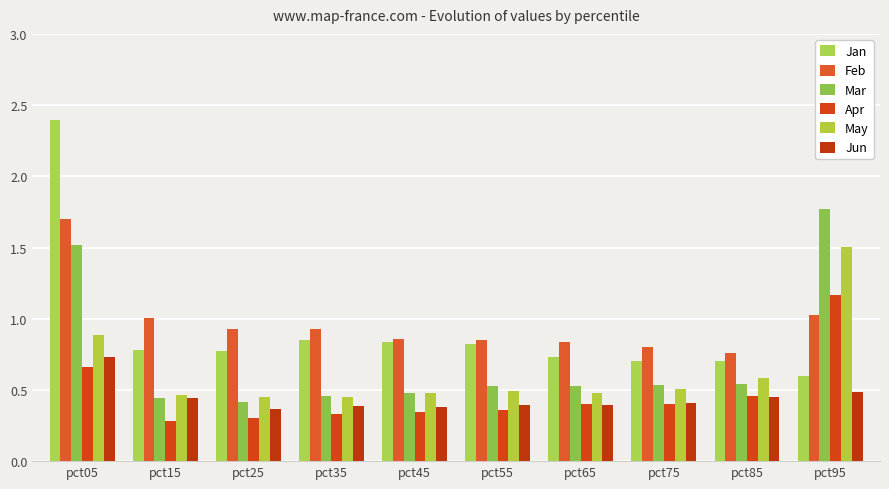

What is the lowest value of the Mar series?

0.4